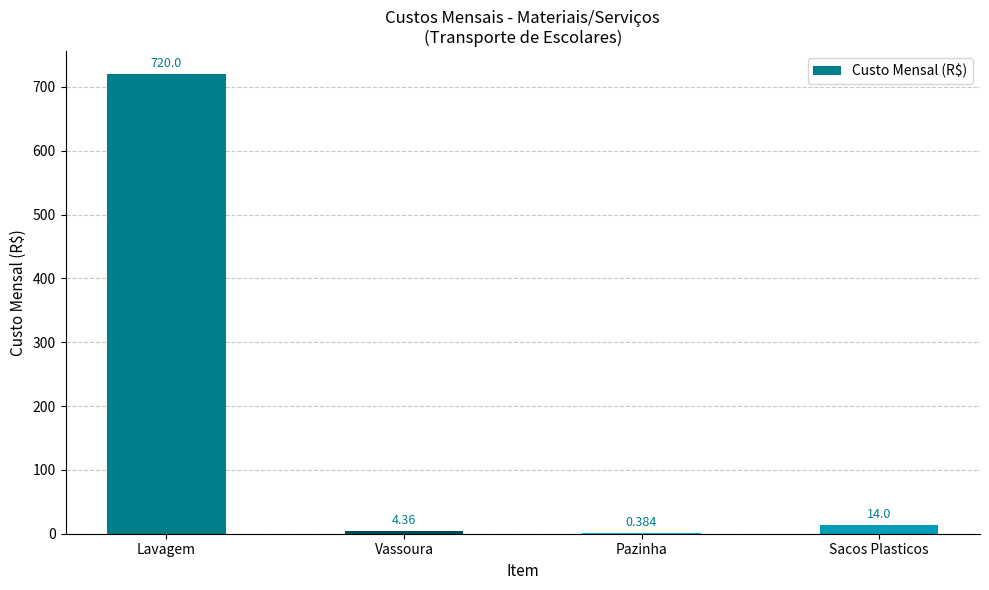

Where does the data first go above 14?

Lavagem